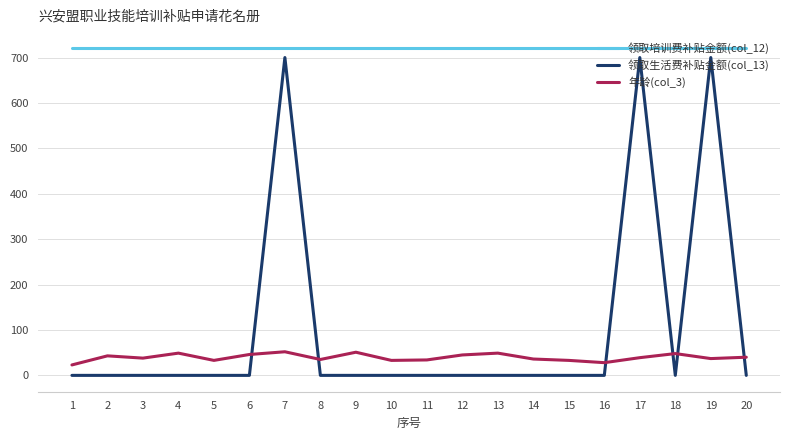

Which series has the largest total across all categories?

领取培训费补贴金额(col_12)